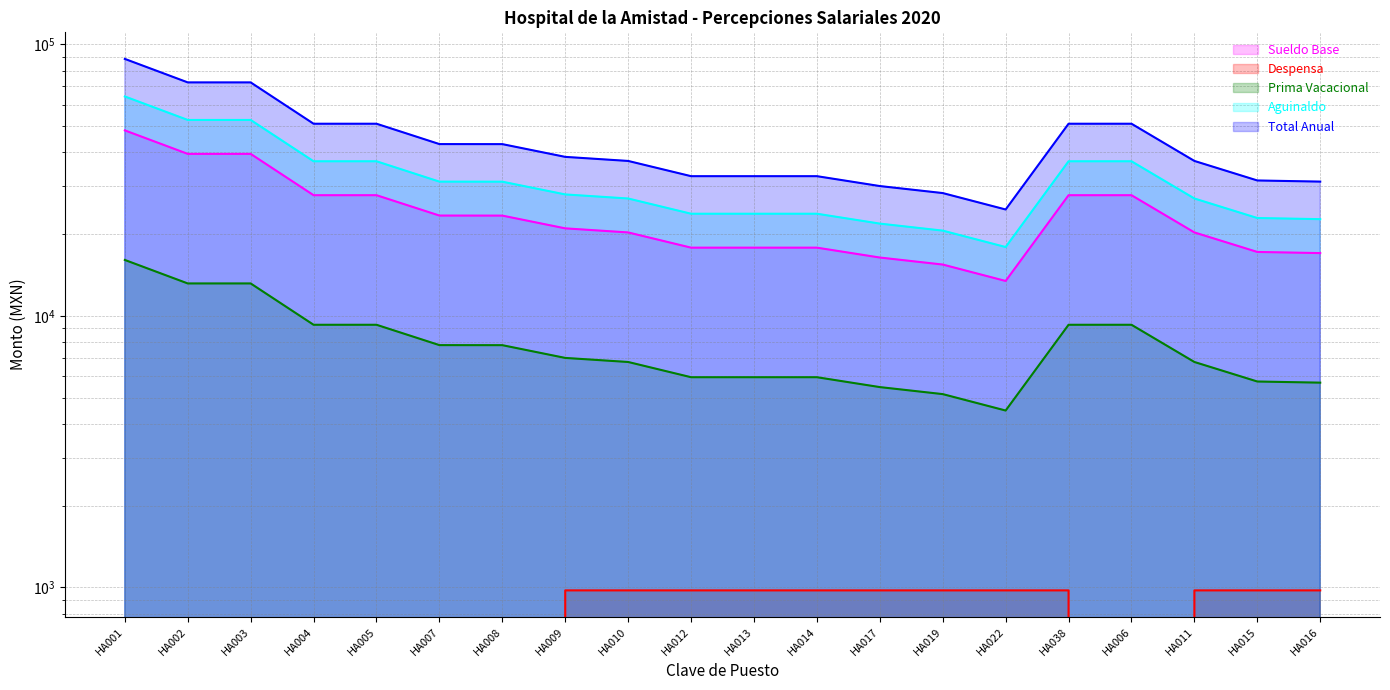

Count the Despensa values in the range 0 to 975.

20